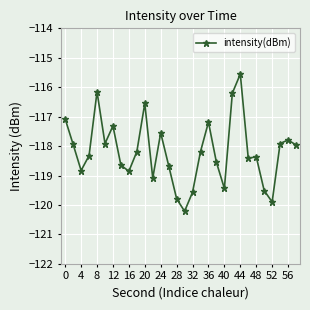

What is the smallest value displayed?

-120.2